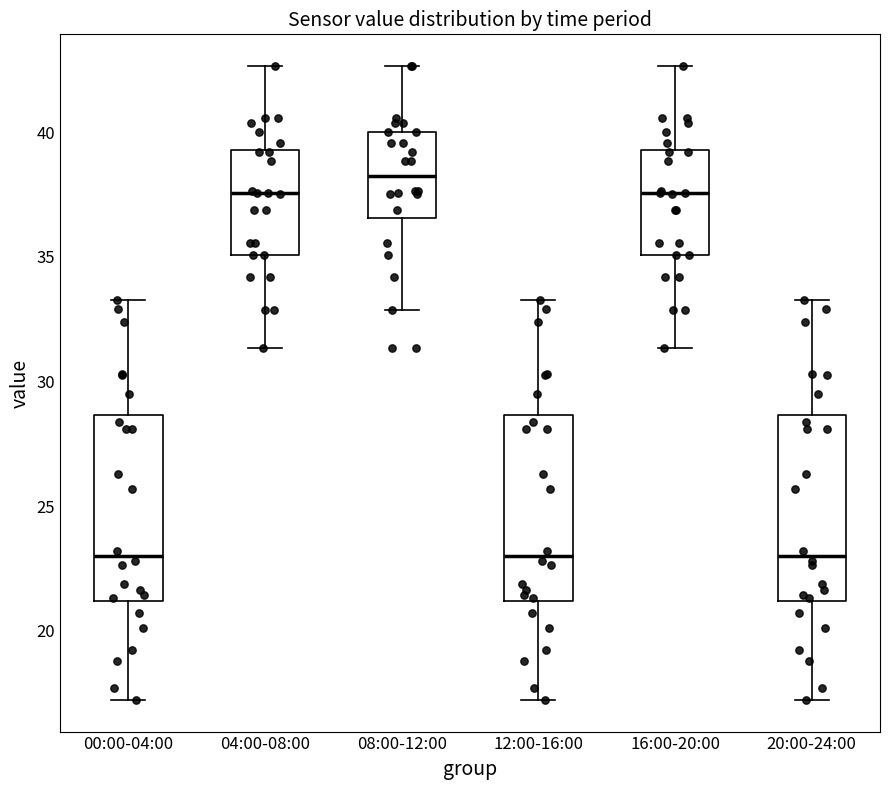

Reading left to right, read every box against the y-axis: the position of its median line, the range the box covers, and the ends of its whiskers. The values are not printed on the chart, so give them approximately, as read against the axis.

00:00-04:00: median 23.0, box 21.0 to 28.5, whiskers 17.0 to 33.5
04:00-08:00: median 37.5, box 35.0 to 39.5, whiskers 31.5 to 42.5
08:00-12:00: median 38.0, box 36.5 to 40.0, whiskers 33.0 to 42.5
12:00-16:00: median 23.0, box 21.0 to 28.5, whiskers 17.0 to 33.5
16:00-20:00: median 37.5, box 35.0 to 39.5, whiskers 31.5 to 42.5
20:00-24:00: median 23.0, box 21.0 to 28.5, whiskers 17.0 to 33.5